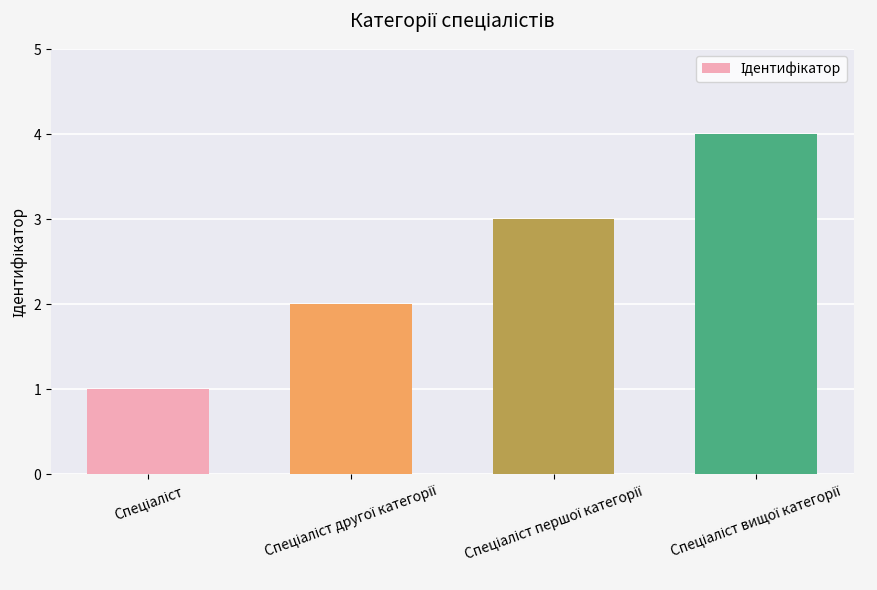

What is the greatest value displayed?

4